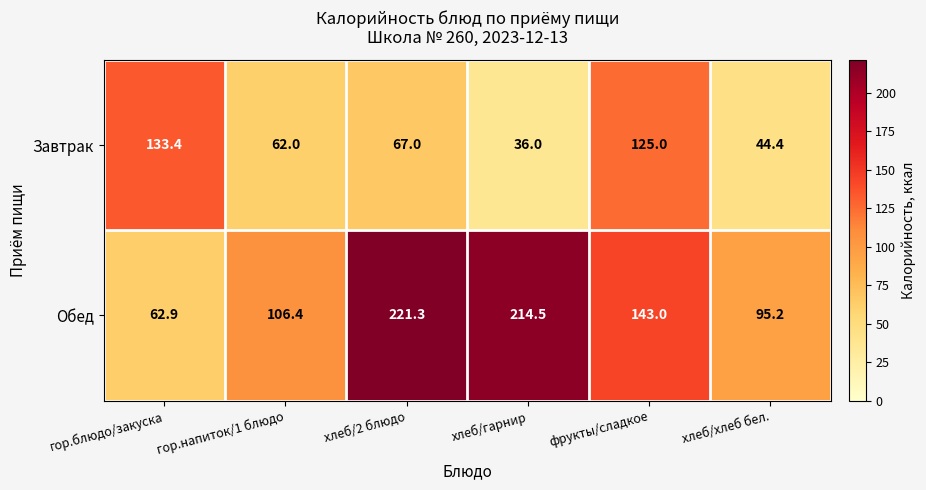

How many data points does each series have?

6